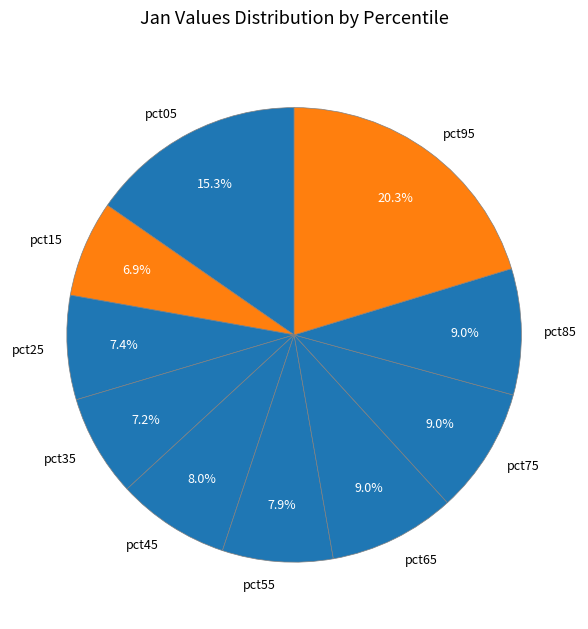

Combined, what portion of the pie is pct05 and pct95?

35.6%